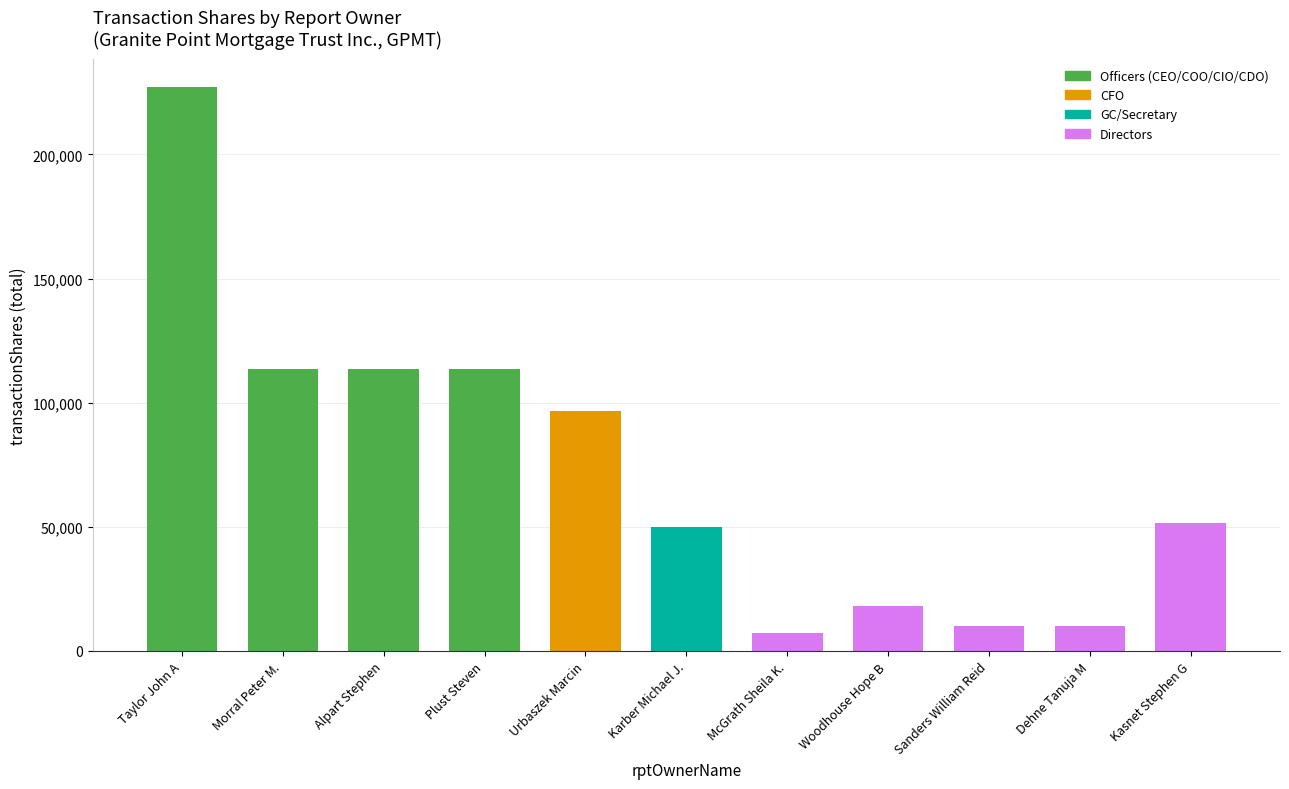

True or false: the data shows 18183 at Woodhouse Hope B.

True